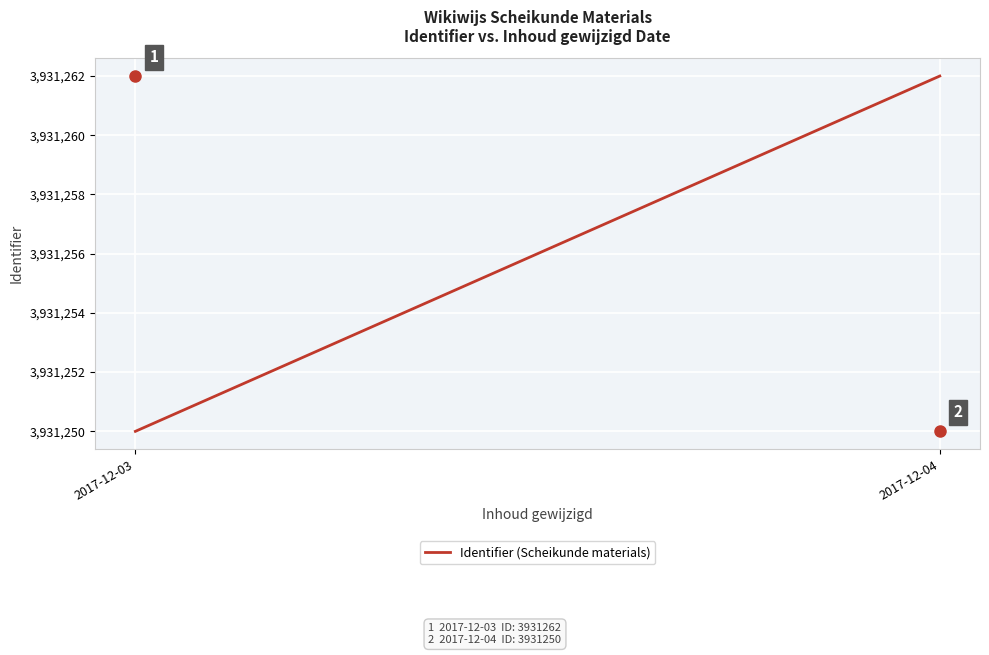

What is the minimum value shown in the chart?

3931250.0